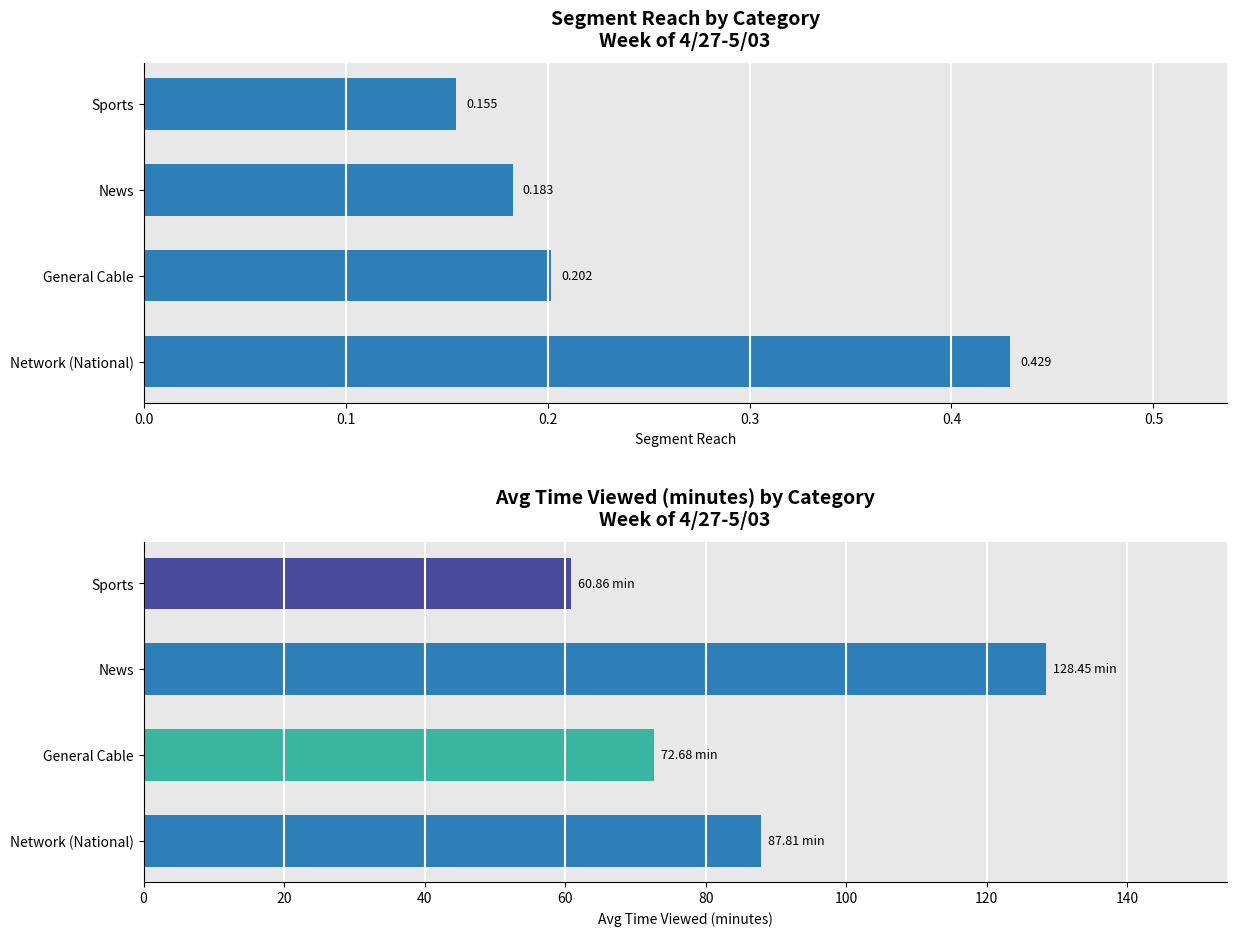

Rank the series by their average value, from lowest to highest.

Segment Reach, Avg Time Viewed (minutes)